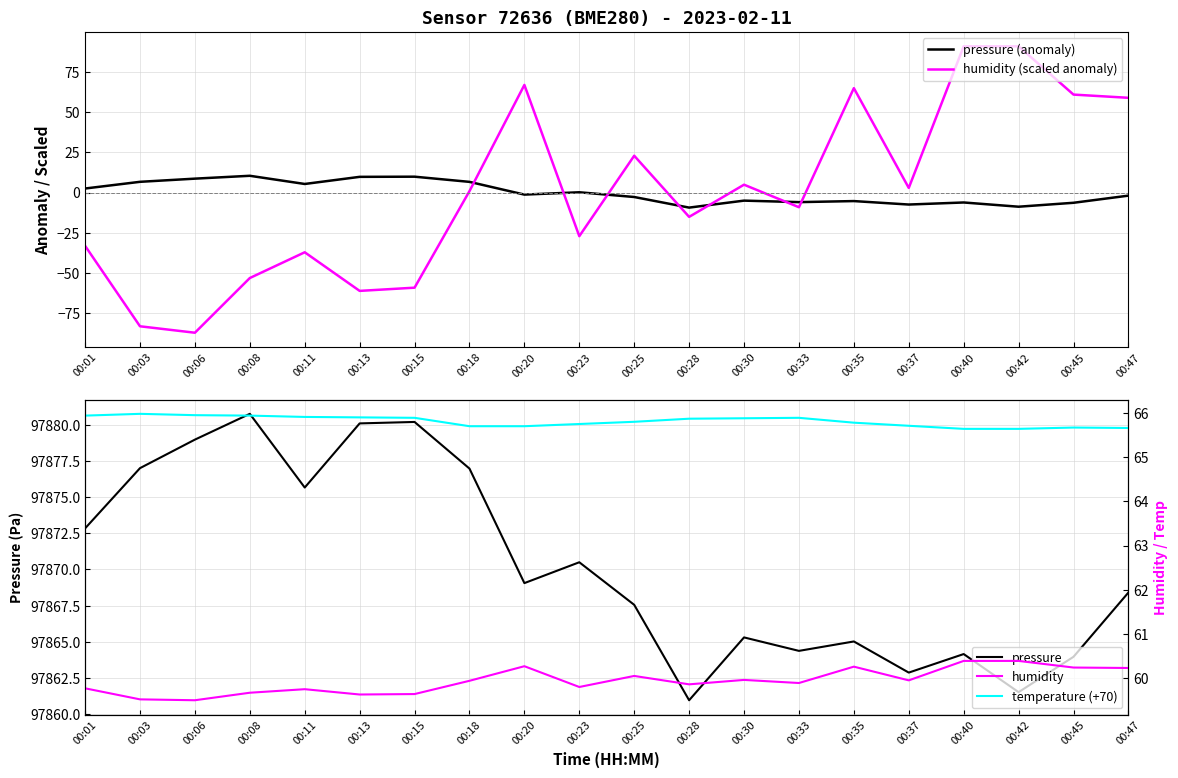

Is the value of humidity at 00:03 greater than the value of temperature (+70) at 00:13?

No